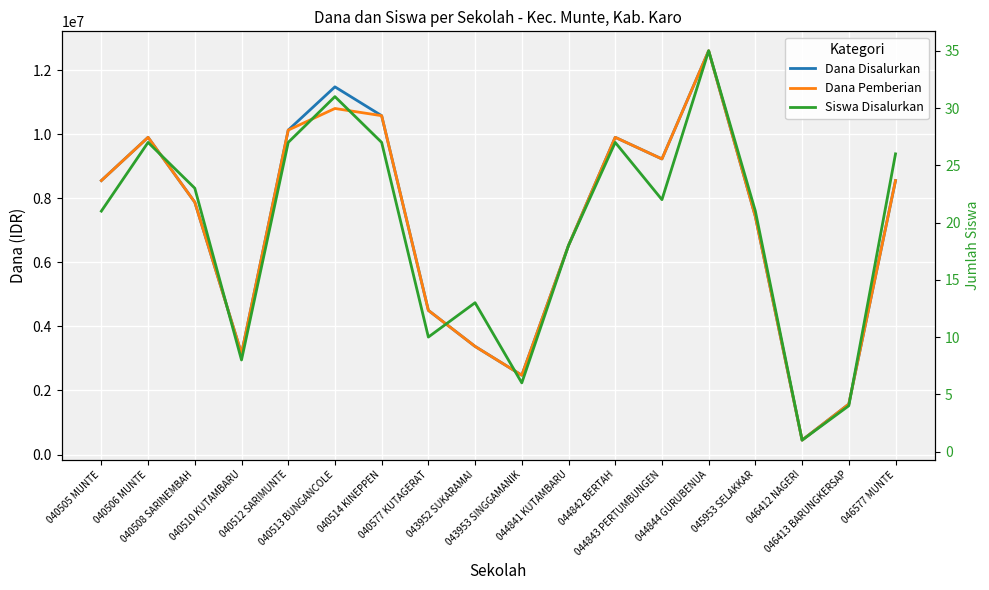

What is the minimum value shown in the chart?

1